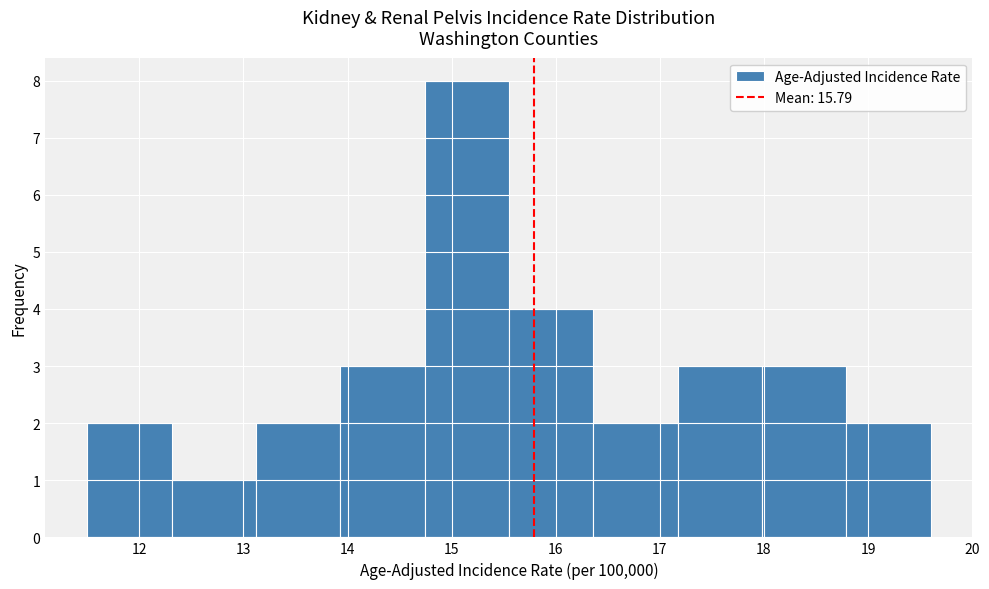

Reading left to right, list every bar in this chart as the range it spans on the x-axis followed by its height. Neither the bar edges nor the heights are printed on the chart, so give them approximately, as read against the axes.

11.50 to 12.31: 2
12.31 to 13.12: 1
13.12 to 13.93: 2
13.93 to 14.74: 3
14.74 to 15.55: 8
15.55 to 16.36: 4
16.36 to 17.17: 2
17.17 to 17.98: 3
17.98 to 18.79: 3
18.79 to 19.60: 2